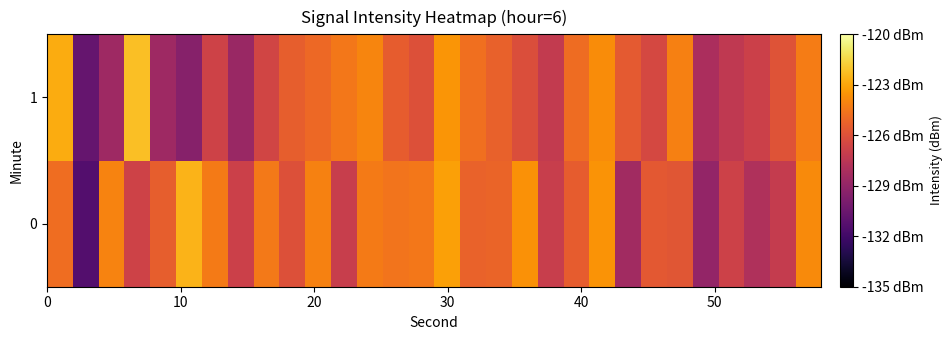

Rank the series by their average value, from lowest to highest.

1, 0